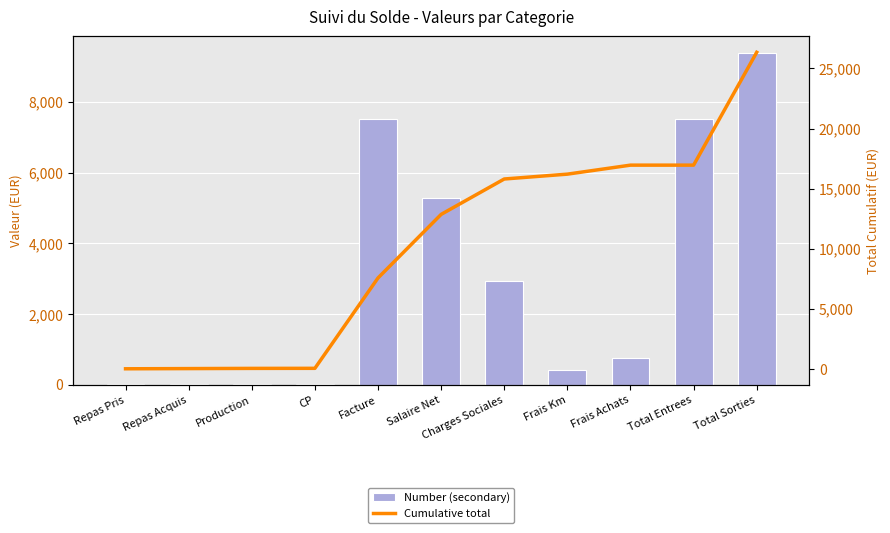

What are all the series names shown in the legend?

Number (secondary), Cumulative total